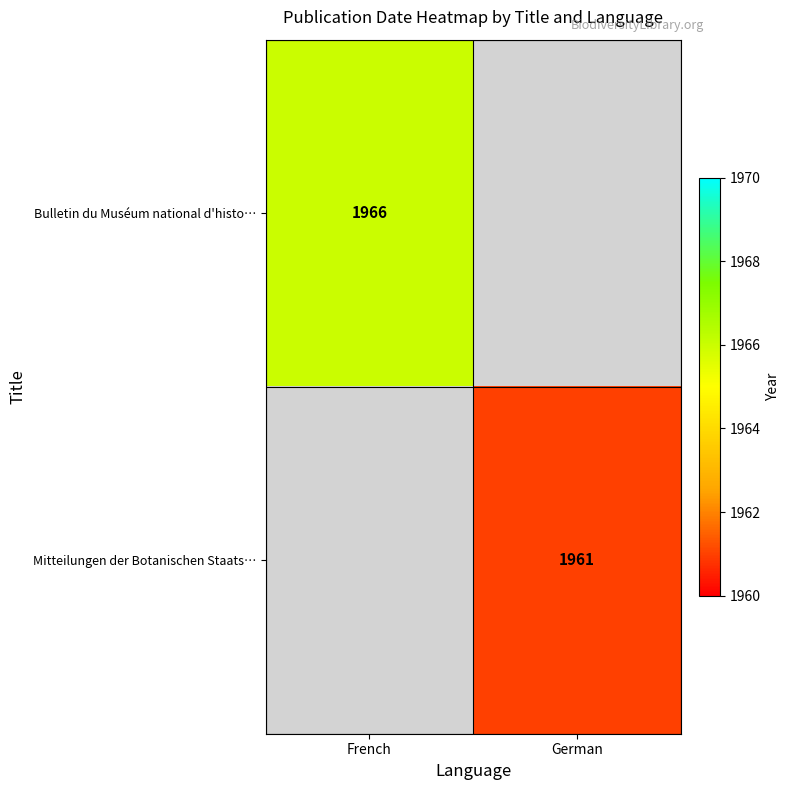

The value of Bulletin du Muséum national d'histo… at French is 2662. True or false?

False